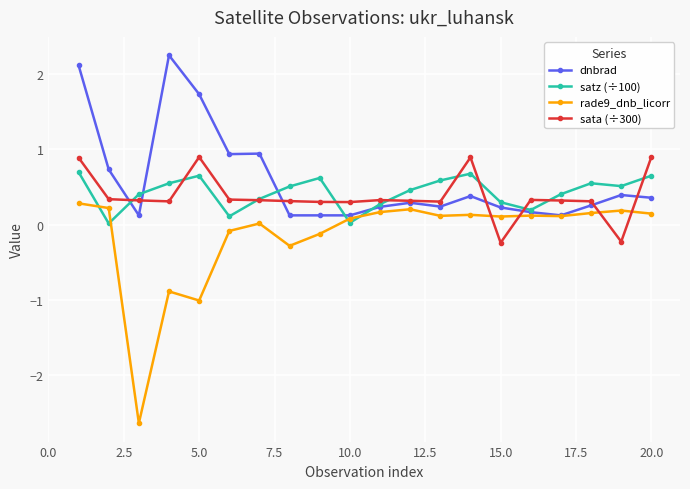

True or false: rade9_dnb_licorr has more than 0 points higher than both neighbors.

True